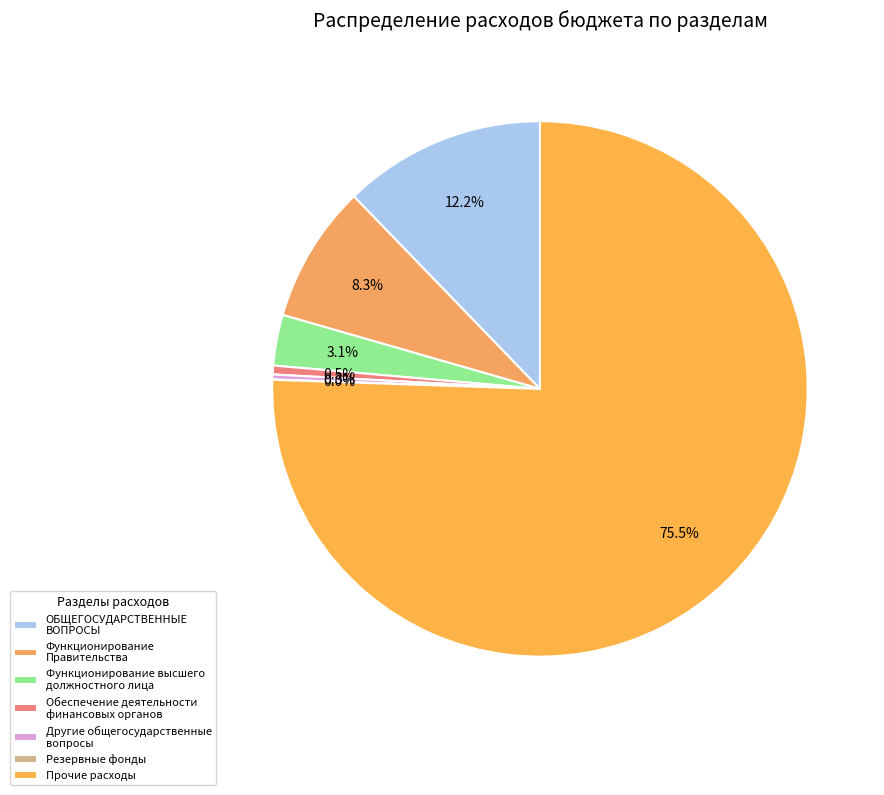

To the nearest percent, what is the average slice percentage?

14%